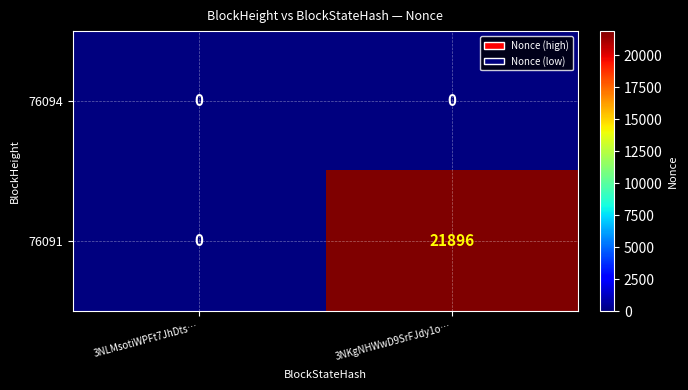

Rank the categories by 76091 value from highest to lowest.

3NKgNHWwD9SrFJdy1o…, 3NLMsotiWPFt7JhDts…